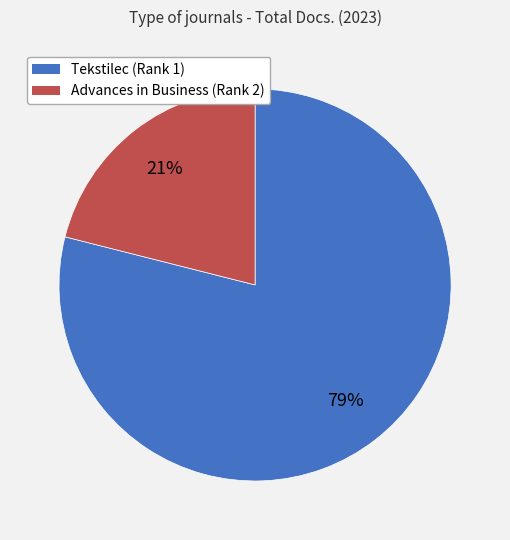

To the nearest percent, what portion does Tekstilec (Rank 1) represent?

79%